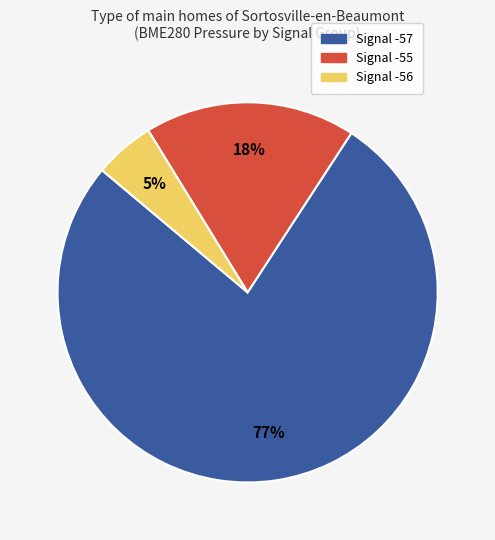

How many segments does this pie chart have?

3